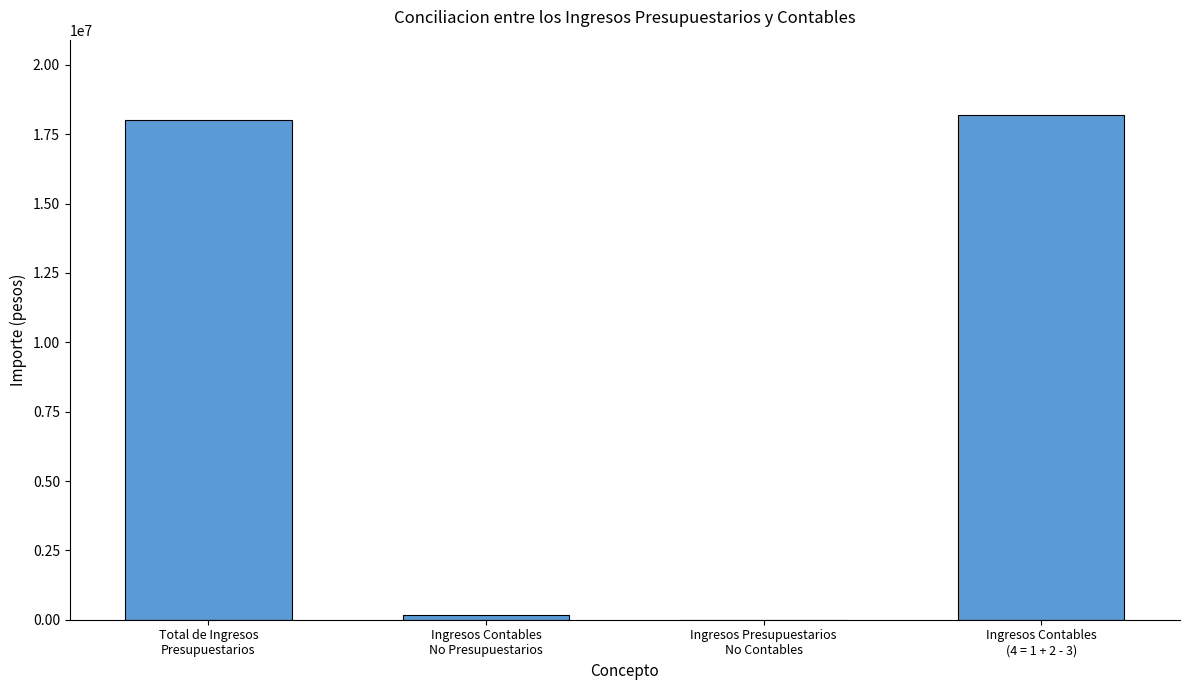

Between Ingresos Contables
(4 = 1 + 2 - 3) and Ingresos Contables
No Presupuestarios, which is larger?

Ingresos Contables
(4 = 1 + 2 - 3)